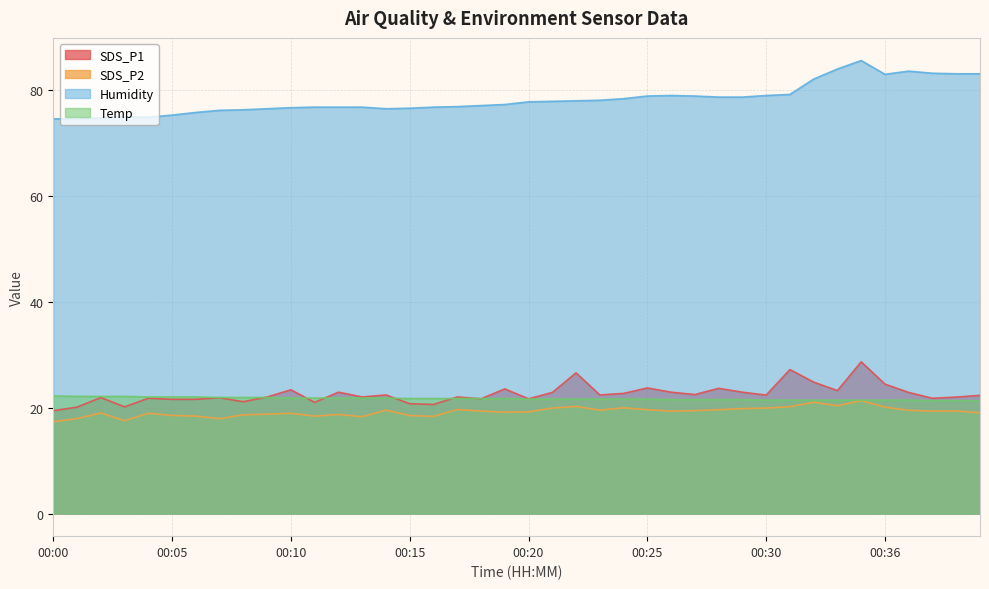

Reading left to right, what are all the values shown in this chart?

SDS_P1: 00:00=19.4	00:01=20.1	00:02=21.9	00:03=20.1	00:04=21.8	00:05=21.6	00:06=21.6	00:07=21.9	00:08=21.1	00:09=22.0	00:10=23.4	00:11=21.0	00:12=22.9	00:13=22.0	00:14=22.4	00:15=20.7	00:16=20.6	00:17=22.0	00:18=21.6	00:19=23.5	00:20=21.6	00:21=22.9	00:22=26.6	00:23=22.4	00:24=22.7	00:25=23.7	00:26=22.9	00:27=22.4	00:28=23.6	00:29=22.9	00:30=22.4	00:31=27.2	00:32=24.8	00:33=23.2	00:34=28.6	00:36=24.4	00:37=22.9	00:38=21.8	00:39=22.0	00:40=22.3
SDS_P2: 00:00=17.3	00:01=17.9	00:02=19.0	00:03=17.5	00:04=18.9	00:05=18.5	00:06=18.4	00:07=17.9	00:08=18.6	00:09=18.8	00:10=18.9	00:11=18.4	00:12=18.7	00:13=18.3	00:14=19.5	00:15=18.5	00:16=18.3	00:17=19.6	00:18=19.3	00:19=19.1	00:20=19.2	00:21=19.9	00:22=20.2	00:23=19.5	00:24=19.9	00:25=19.6	00:26=19.3	00:27=19.4	00:28=19.6	00:29=19.8	00:30=19.9	00:31=20.2	00:32=21.0	00:33=20.4	00:34=21.3	00:36=20.1	00:37=19.5	00:38=19.3	00:39=19.4	00:40=19.0
Humidity: 00:00=74.5	00:01=74.5	00:02=74.7	00:03=74.9	00:04=74.8	00:05=75.2	00:06=75.7	00:07=76.1	00:08=76.2	00:09=76.4	00:10=76.6	00:11=76.7	00:12=76.7	00:13=76.7	00:14=76.4	00:15=76.5	00:16=76.7	00:17=76.8	00:18=77.0	00:19=77.2	00:20=77.7	00:21=77.8	00:22=77.9	00:23=78.0	00:24=78.3	00:25=78.8	00:26=78.9	00:27=78.8	00:28=78.6	00:29=78.6	00:30=78.9	00:31=79.1	00:32=82.0	00:33=83.9	00:34=85.5	00:36=82.9	00:37=83.5	00:38=83.1	00:39=83.0	00:40=83.0
Temp: 00:00=22.2	00:01=22.1	00:02=22.1	00:03=22.1	00:04=22.0	00:05=22.0	00:06=22.0	00:07=21.9	00:08=21.9	00:09=21.9	00:10=21.8	00:11=21.8	00:12=21.8	00:13=21.8	00:14=21.8	00:15=21.7	00:16=21.7	00:17=21.7	00:18=21.7	00:19=21.7	00:20=21.6	00:21=21.6	00:22=21.6	00:23=21.6	00:24=21.6	00:25=21.6	00:26=21.5	00:27=21.5	00:28=21.5	00:29=21.5	00:30=21.4	00:31=21.4	00:32=21.4	00:33=21.4	00:34=21.4	00:36=21.4	00:37=21.4	00:38=21.3	00:39=21.3	00:40=21.3